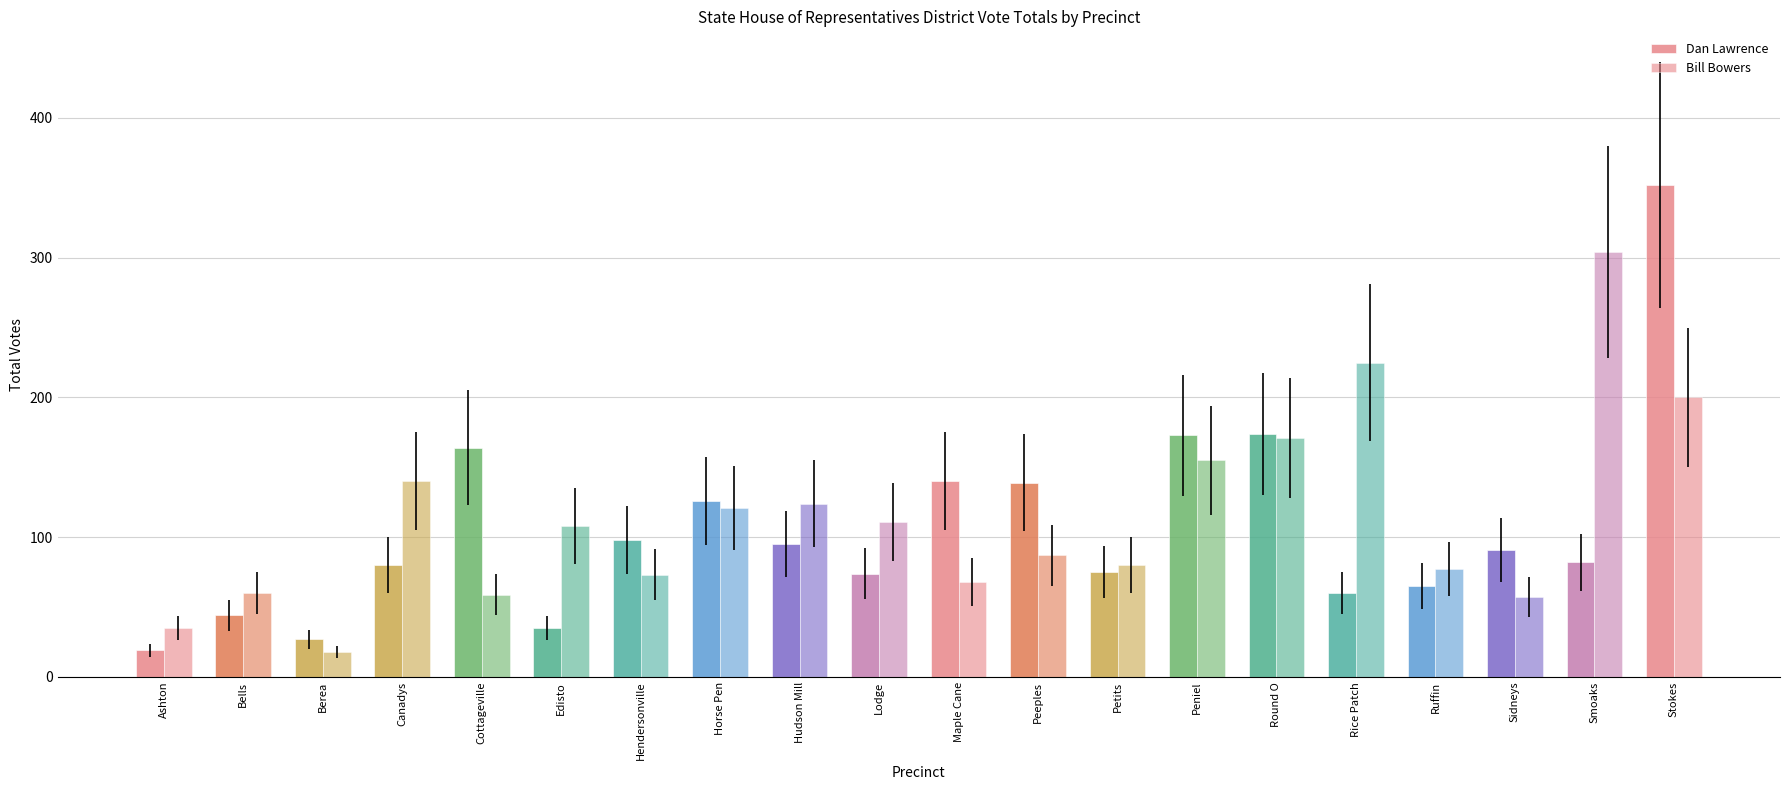

How many categories are shown in the chart?

20